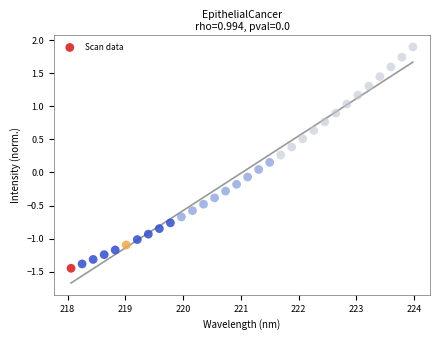

What is the range of X values (max minus min)?

5.9